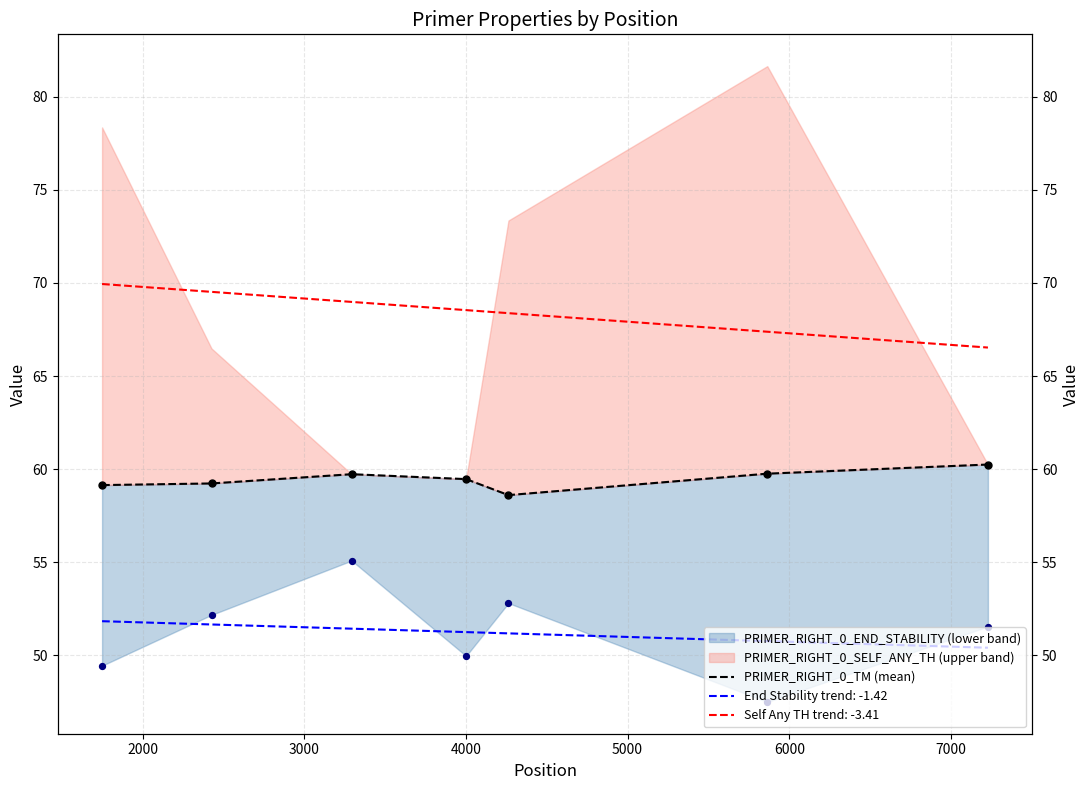

Approximately how many times larger is the value at 4000 compared to 7000?

1.0